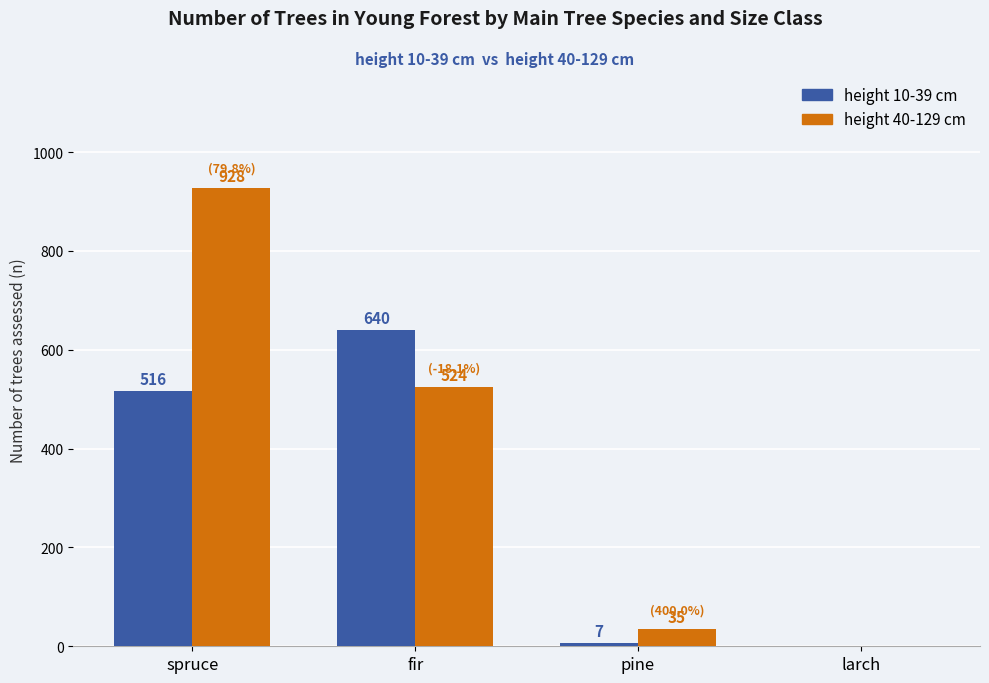

What are all the series names shown in the legend?

height 10-39 cm, height 40-129 cm